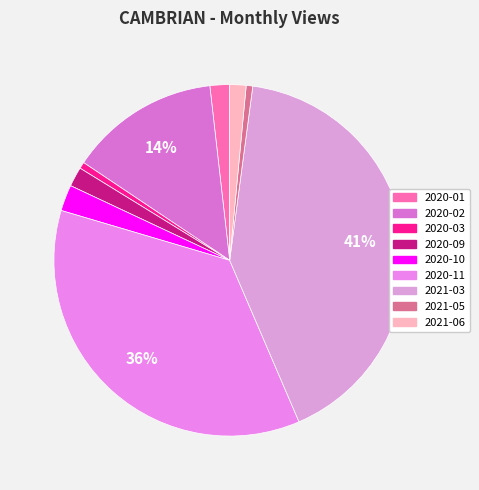

Rank the categories by value from lowest to highest.

2020-03, 2021-05, 2021-06, 2020-01, 2020-09, 2020-10, 2020-02, 2020-11, 2021-03